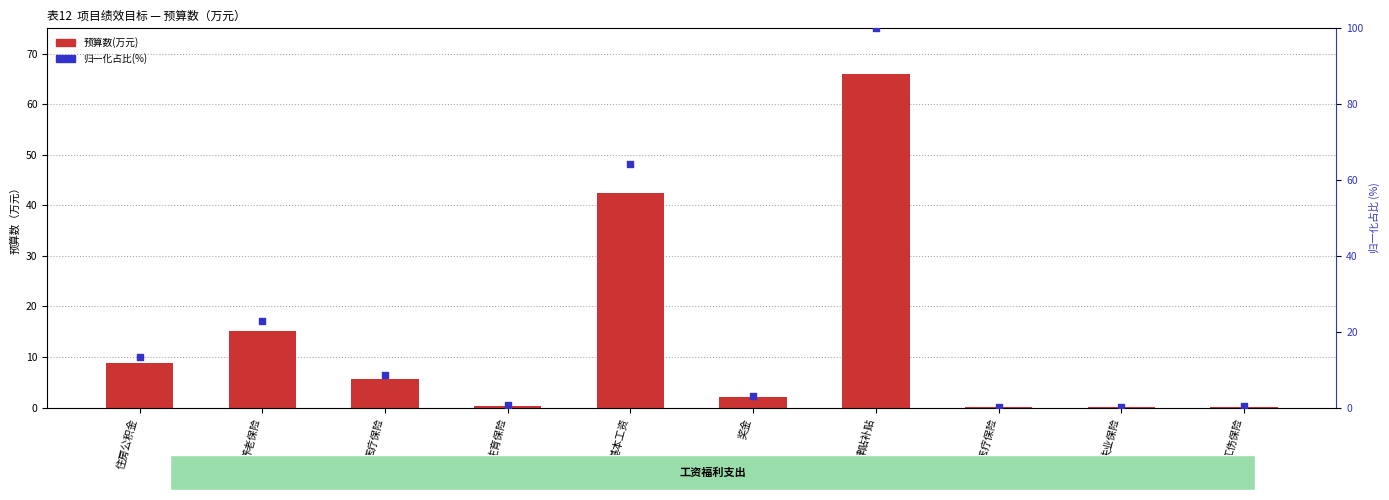

At how many categories does at least one series exceed 49?

2